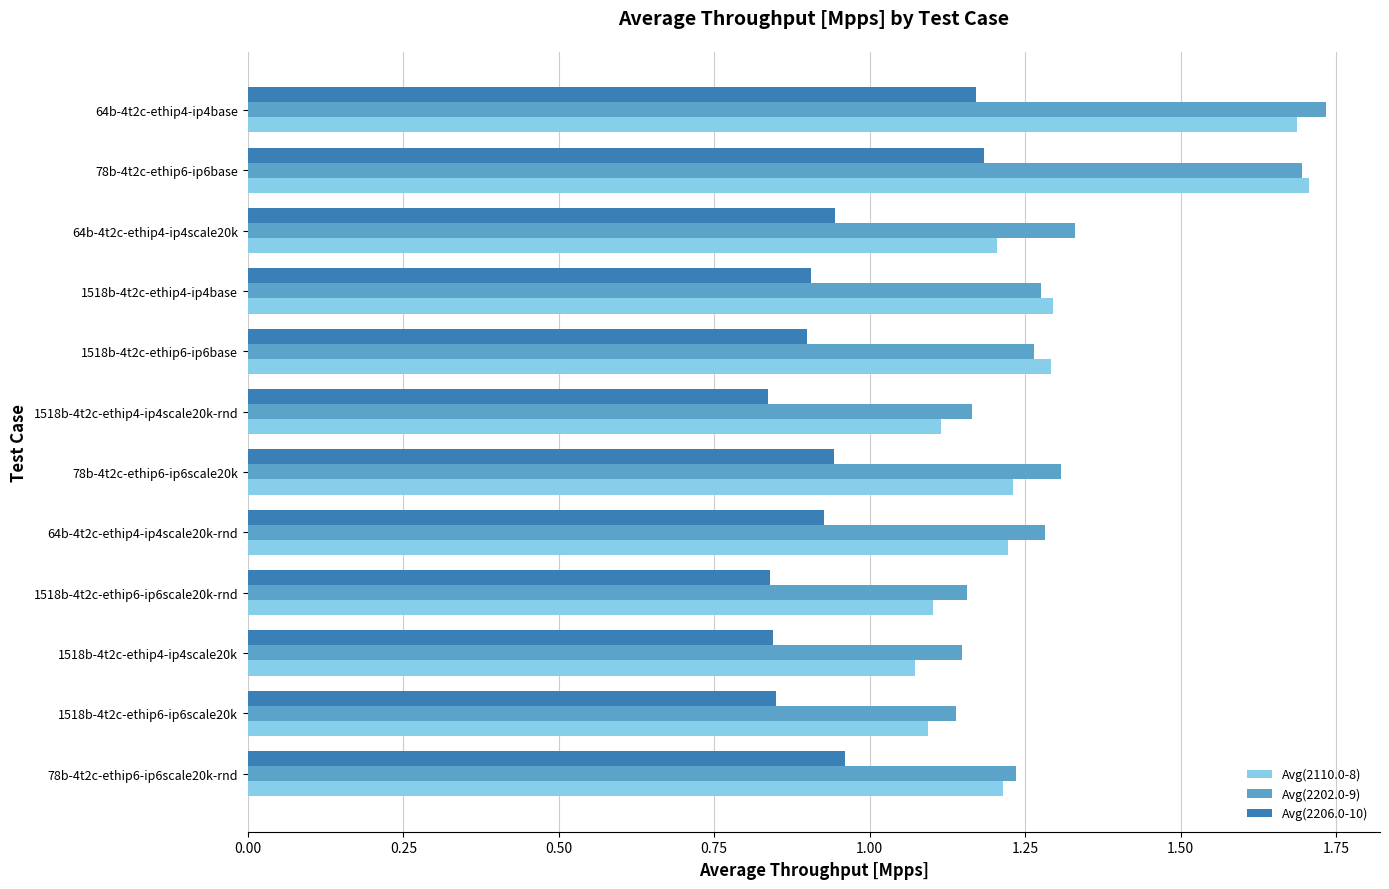

At how many categories does at least one series exceed 1?

12